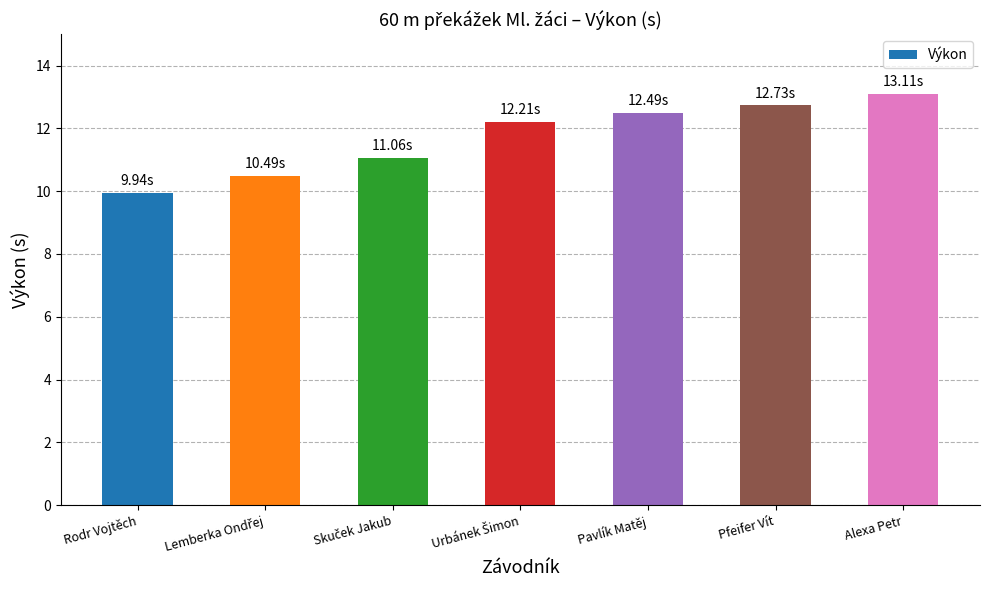

What is the average value?

11.7